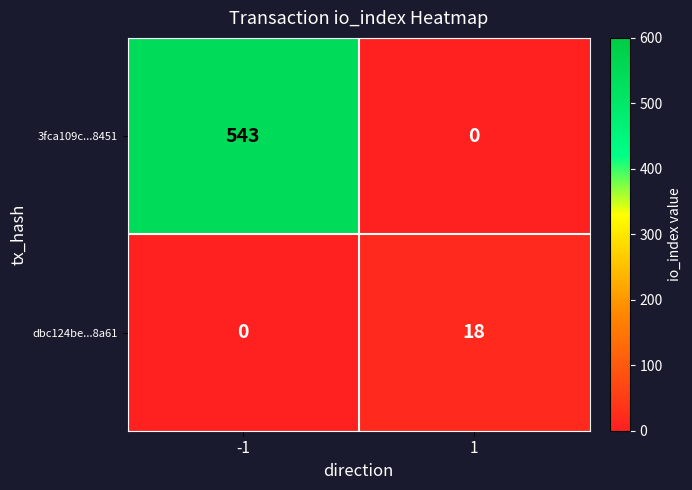

The value of 3fca109c...8451 at -1 is 372. True or false?

False